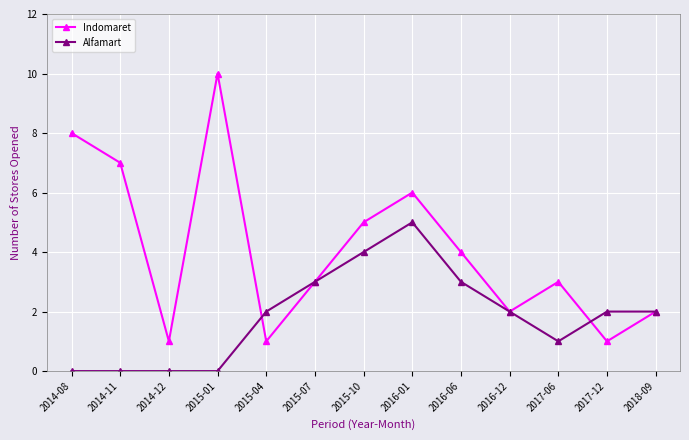

Count the Indomaret values in the range 2 to 6.

7